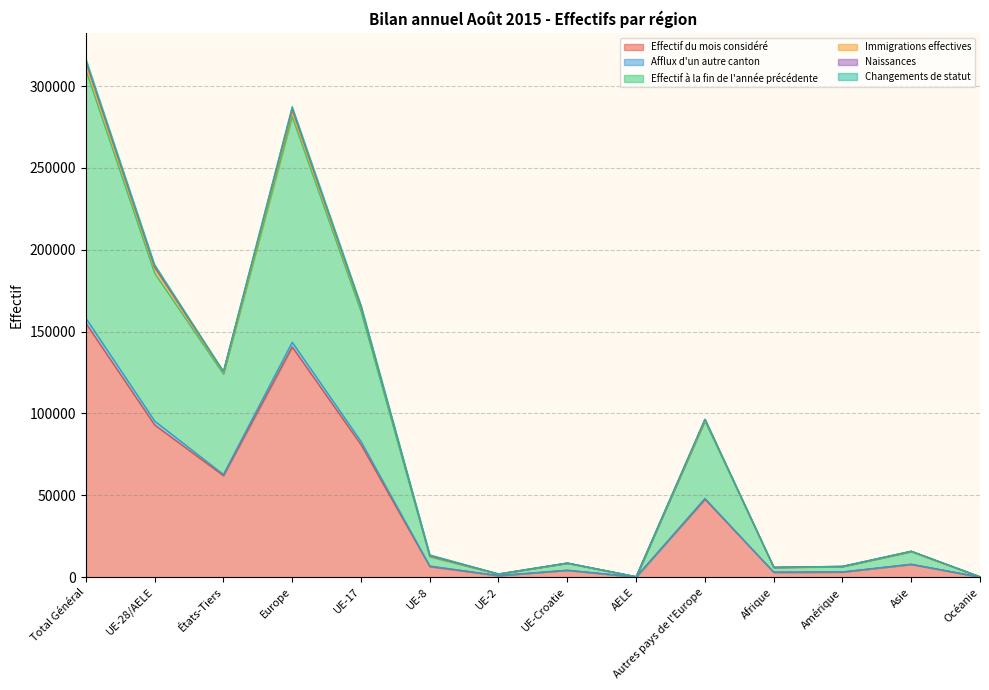

What is the approximate value of Effectif du mois considéré at Amérique, to the nearest 10?

3220